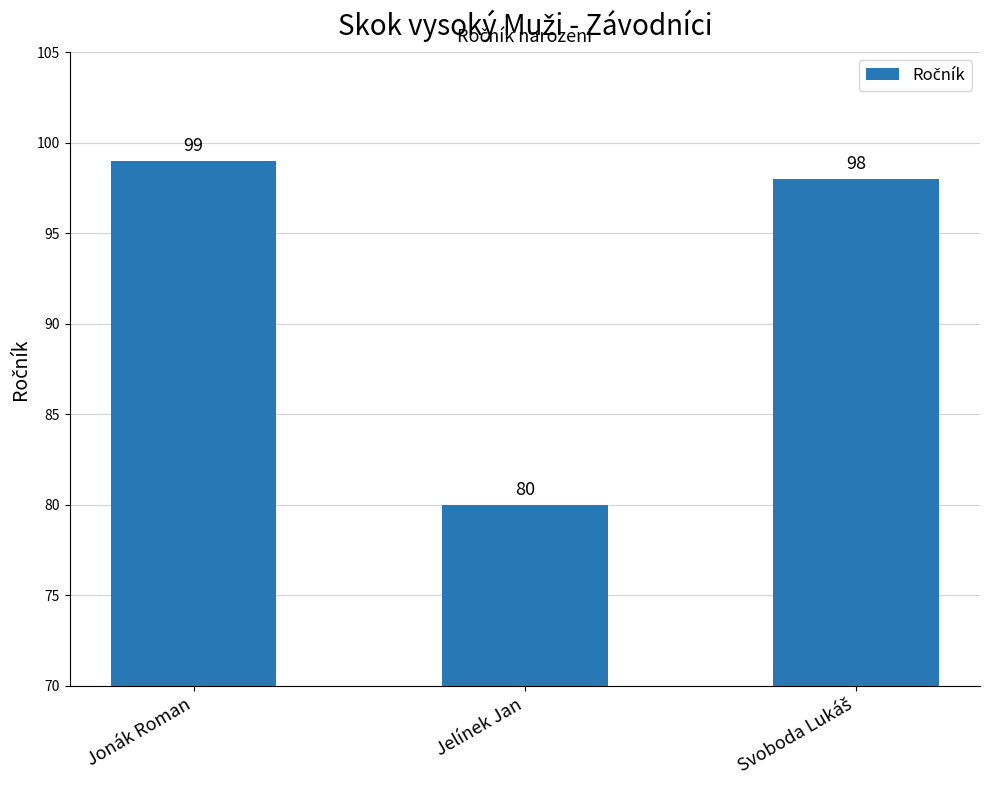

Reading left to right, extract all data points from this chart.

99	80	98